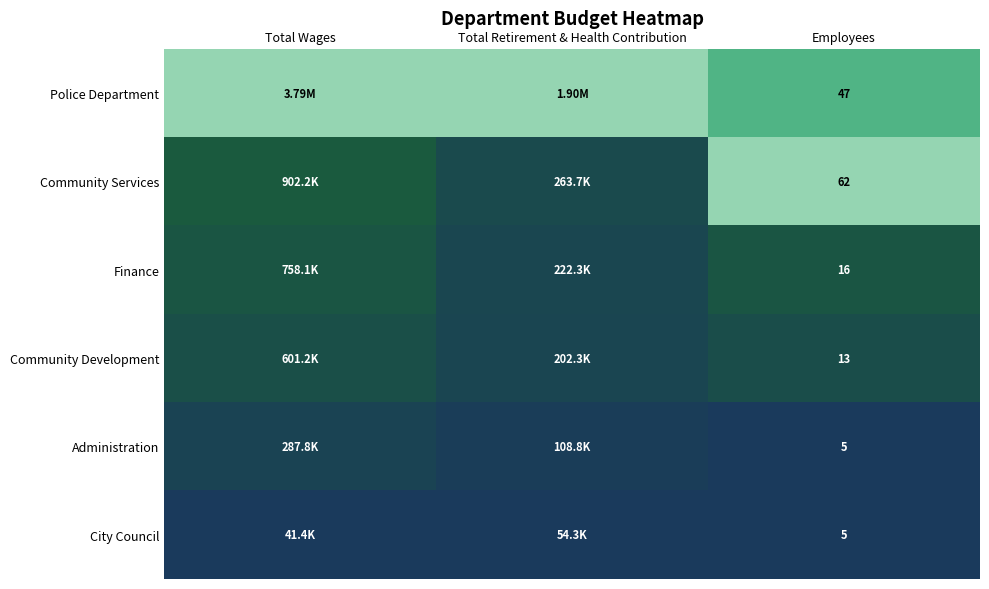

Between Employees and Total Wages, which is larger?

Total Wages